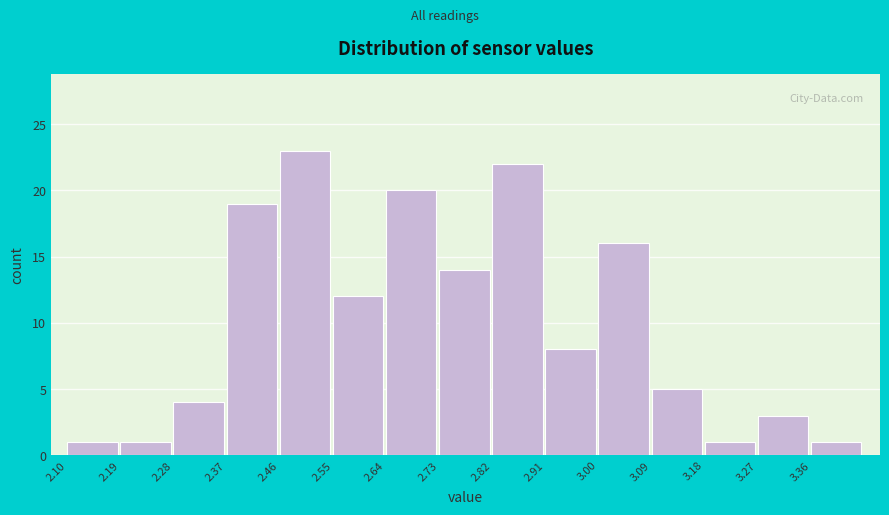

Reading left to right, list every bar in this chart as the range it spans on the x-axis followed by its height. The values are not printed on the chart, so give them approximately, as read against the axis.

2.10 to 2.19: 1
2.19 to 2.28: 1
2.28 to 2.37: 4
2.37 to 2.46: 19
2.46 to 2.55: 23
2.55 to 2.64: 12
2.64 to 2.73: 20
2.73 to 2.82: 14
2.82 to 2.91: 22
2.91 to 3.00: 8
3.00 to 3.09: 16
3.09 to 3.18: 5
3.18 to 3.27: 1
3.27 to 3.36: 3
3.36 to 3.45: 1